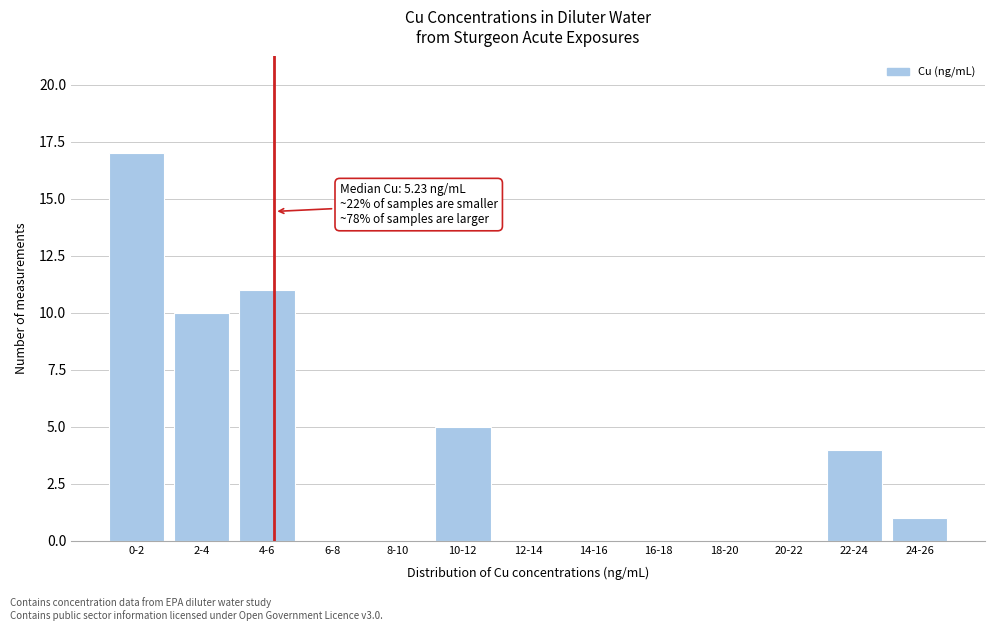

Reading left to right, list all the values displayed in this chart.

0-2=17	2-4=10	4-6=11	6-8=0	8-10=0	10-12=5	12-14=0	14-16=0	16-18=0	18-20=0	20-22=0	22-24=4	24-26=1